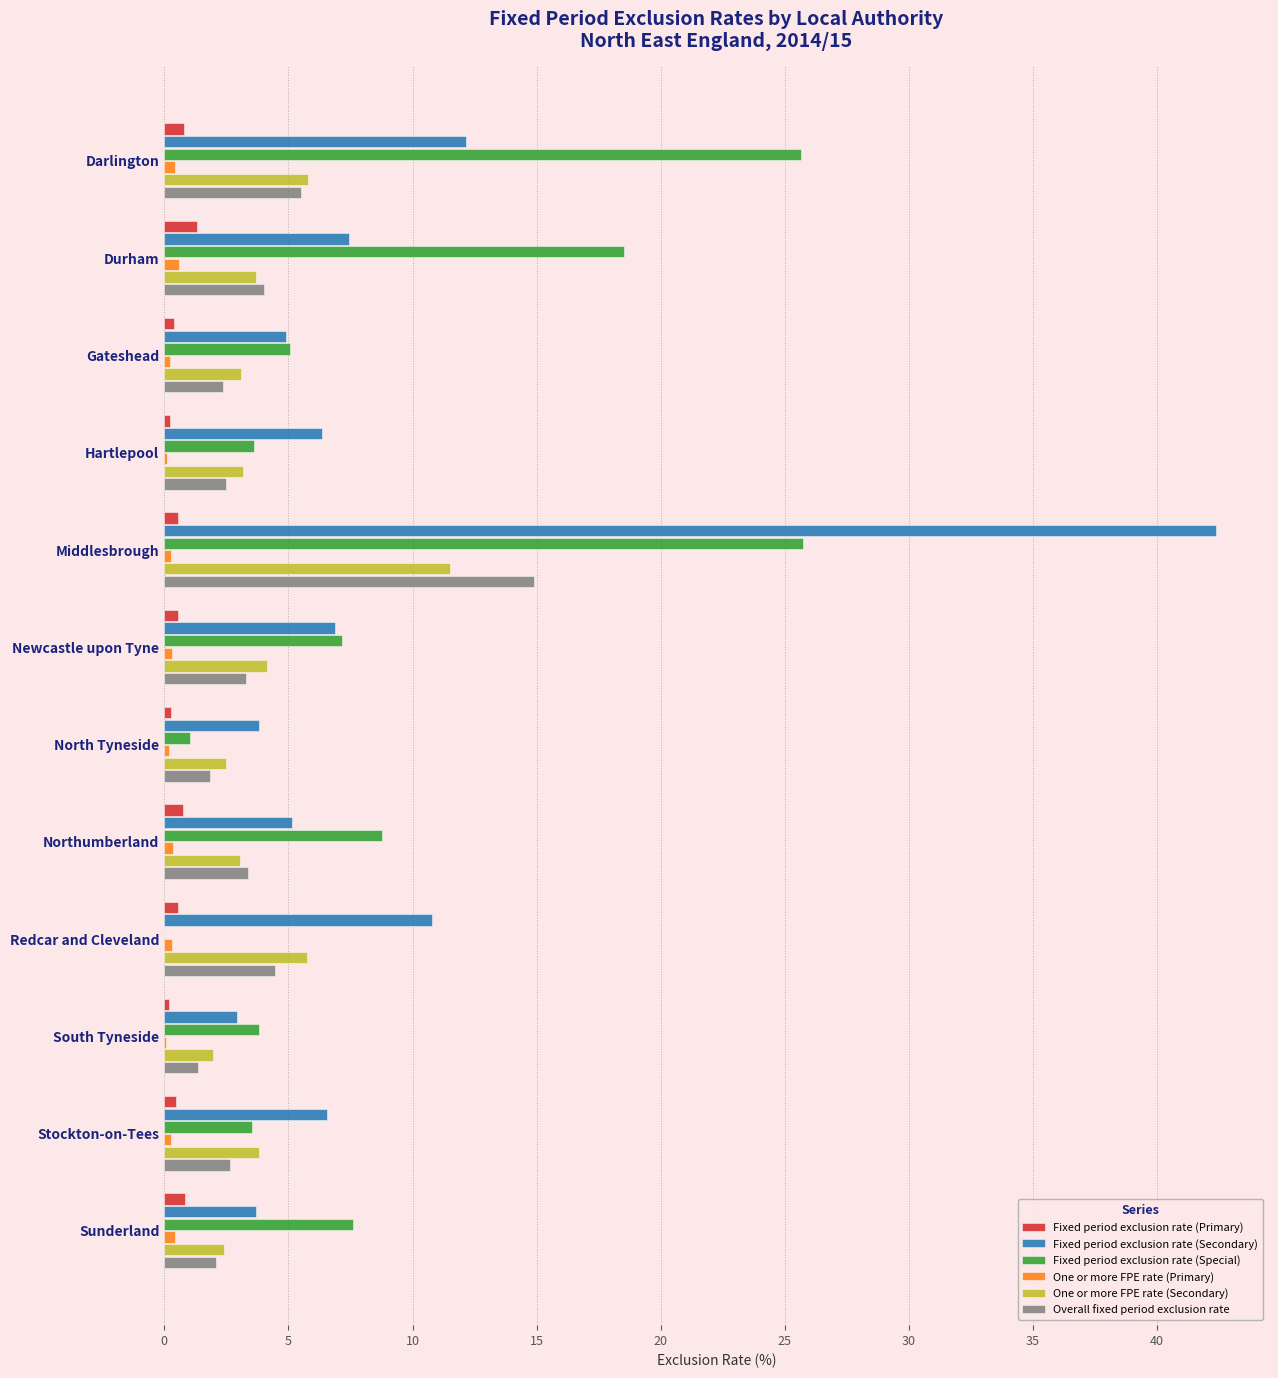

Is it true that Fixed period exclusion rate (Secondary) equals 7.5 at Darlington?

False